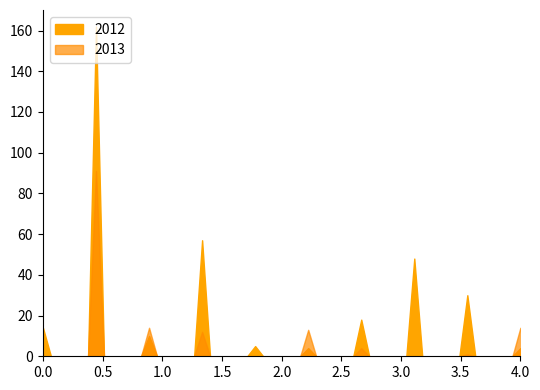

Is it true that 2013 equals -57 at Utah?

False